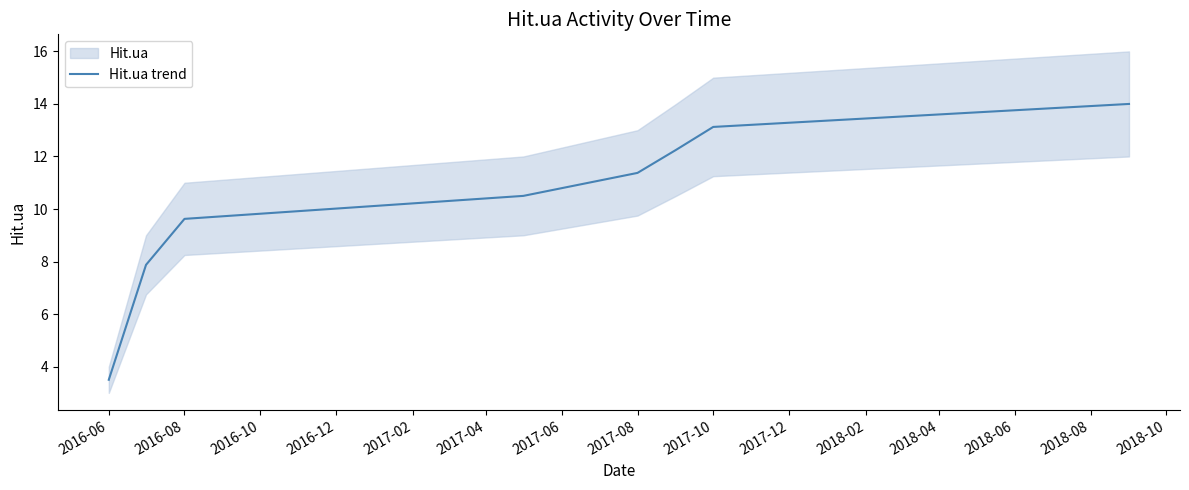

What is the difference between the maximum and minimum values?

10.5